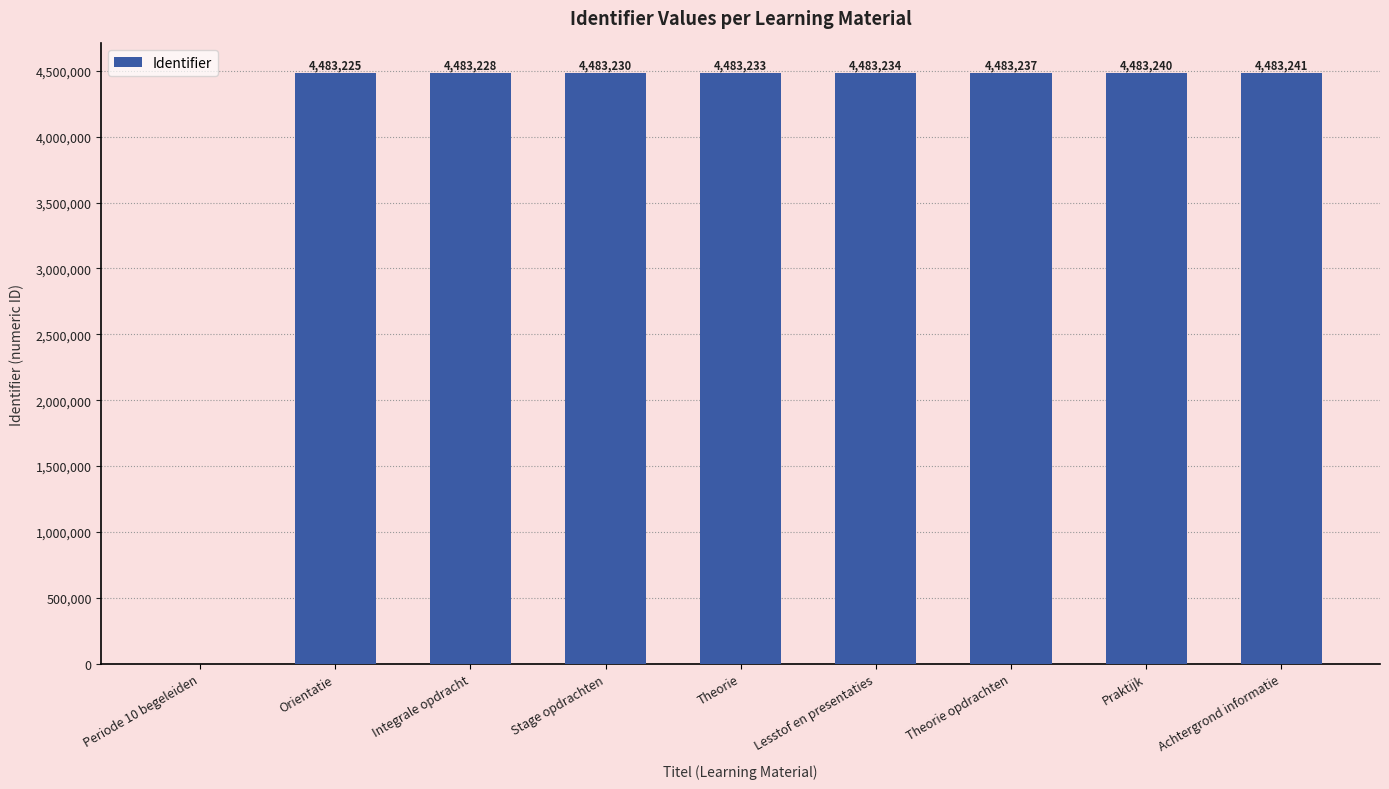

What is the change in value from Periode 10 begeleiden to Praktijk?

+4483240